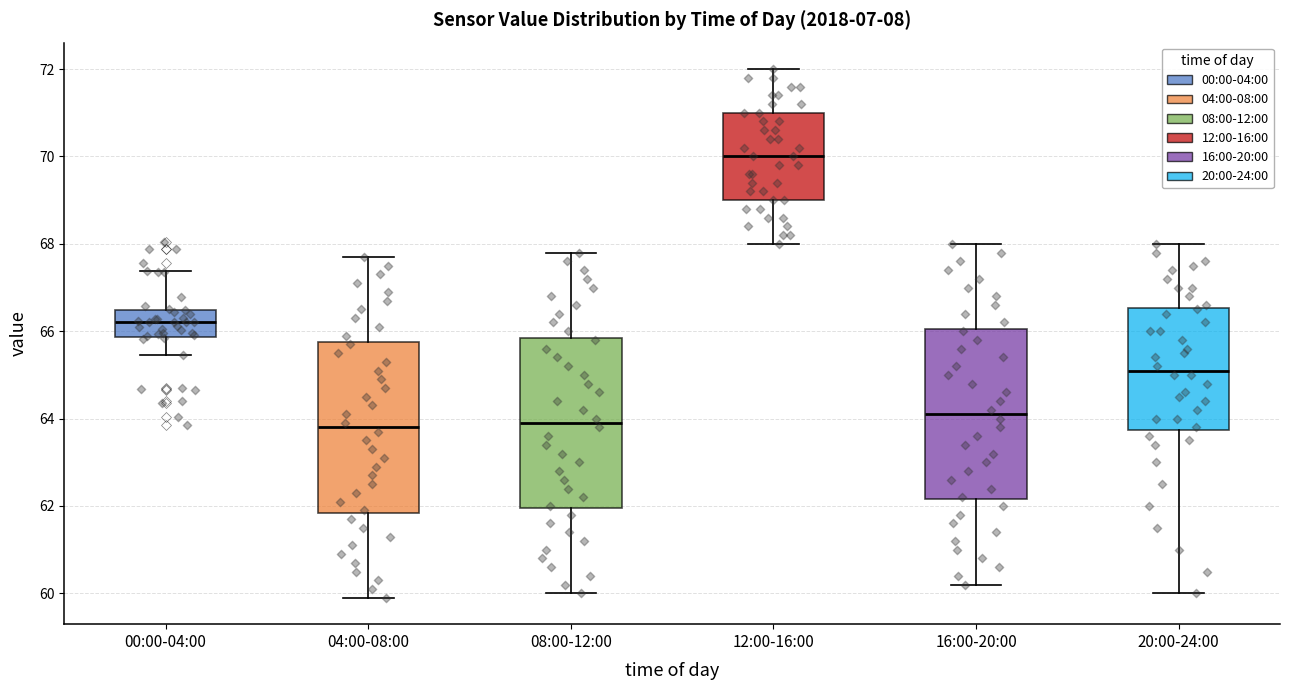

Reading left to right, read every box against the y-axis: the position of its median line, the range the box covers, and the ends of its whiskers. The values are not printed on the chart, so give them approximately, as read against the axis.

00:00-04:00: median 66.2, box 65.8 to 66.4, whiskers 65.4 to 67.4
04:00-08:00: median 63.8, box 61.8 to 65.8, whiskers 60.0 to 67.8
08:00-12:00: median 64.0, box 62.0 to 65.8, whiskers 60.0 to 67.8
12:00-16:00: median 70.0, box 69.0 to 71.0, whiskers 68.0 to 72.0
16:00-20:00: median 64.2, box 62.2 to 66.0, whiskers 60.2 to 68.0
20:00-24:00: median 65.2, box 63.8 to 66.6, whiskers 60.0 to 68.0